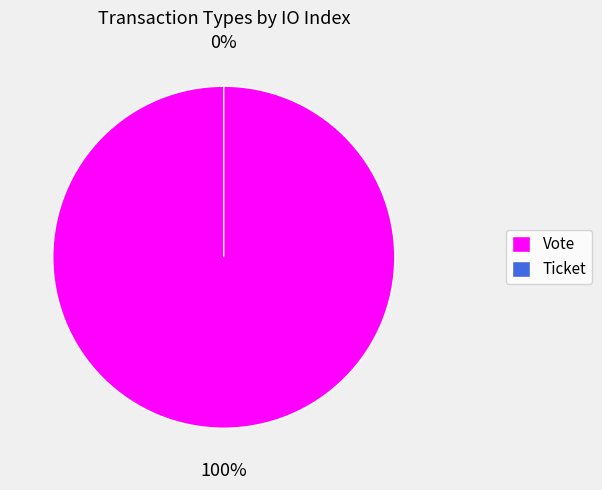

What is the majority slice?

Vote